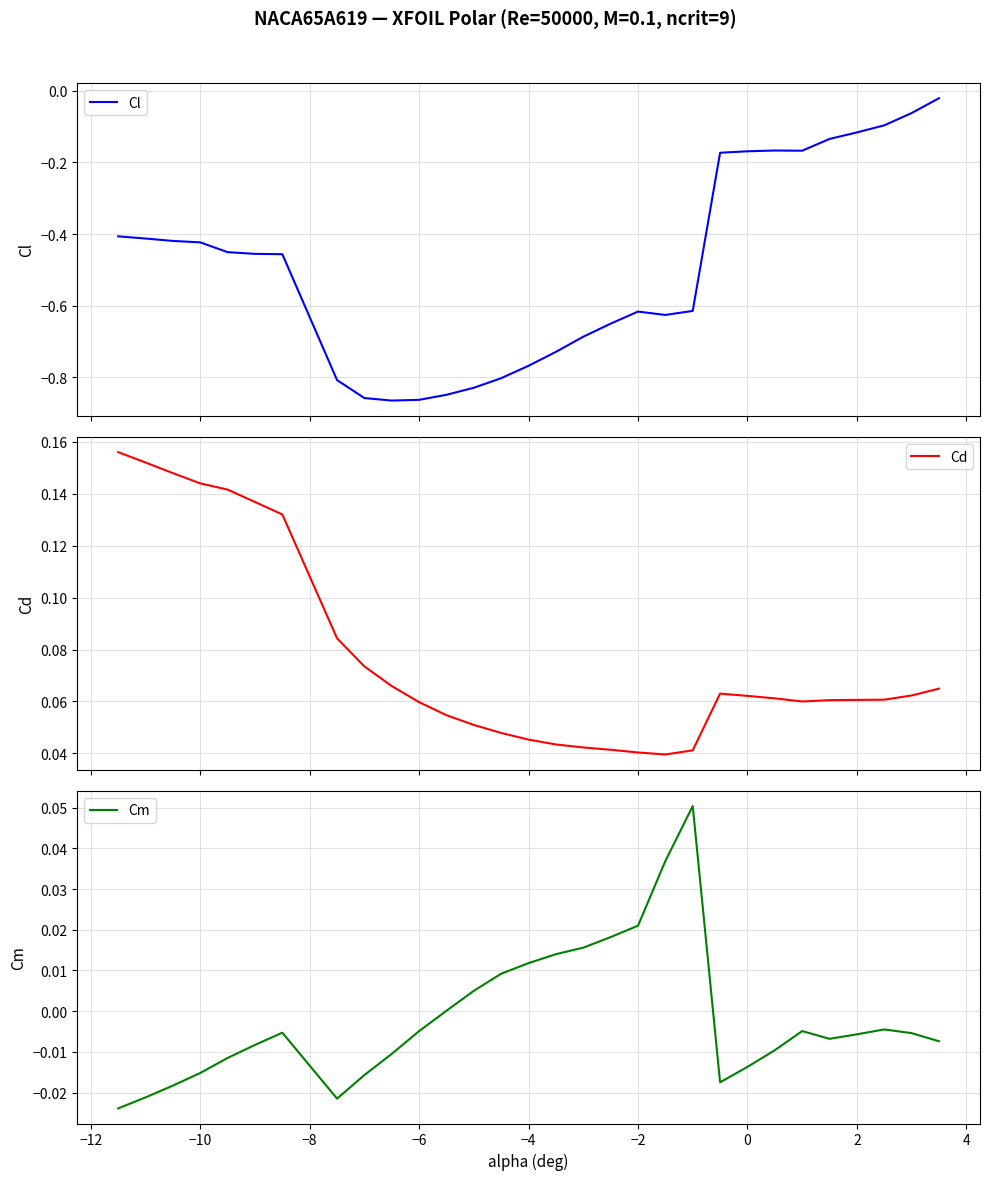

What is the difference between the maximum and minimum values in the Cd series?

0.1